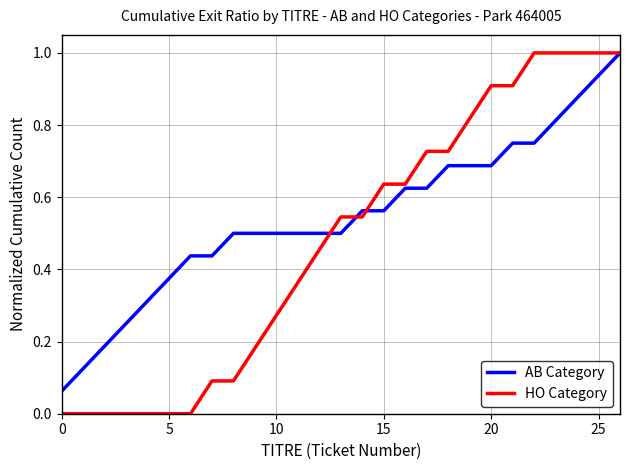

Which series has the largest range (max minus min)?

HO Category